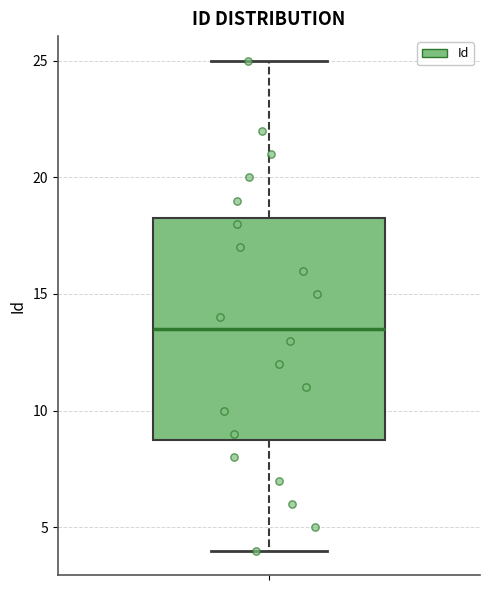

Where is the upper edge of the box on the y-axis? The values are not printed on the chart, so give them approximately, as read against the axis.

18.5